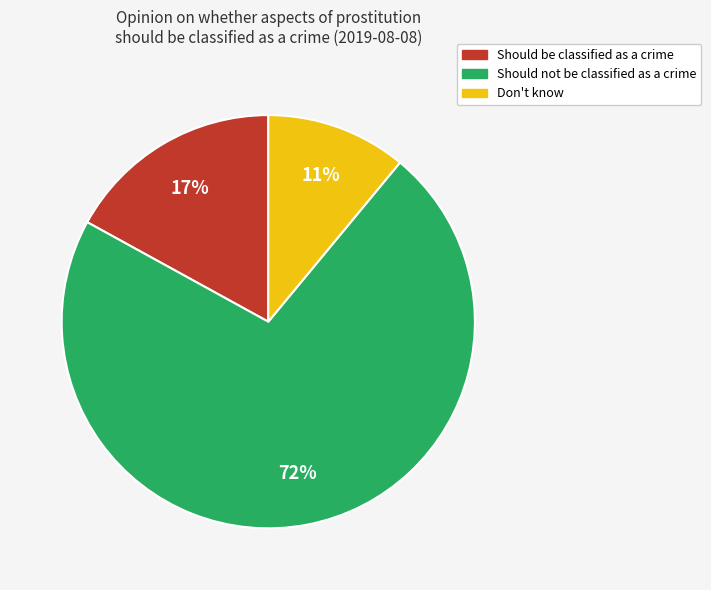

Rank the categories by value from lowest to highest.

Don't know, Should be classified as a crime, Should not be classified as a crime